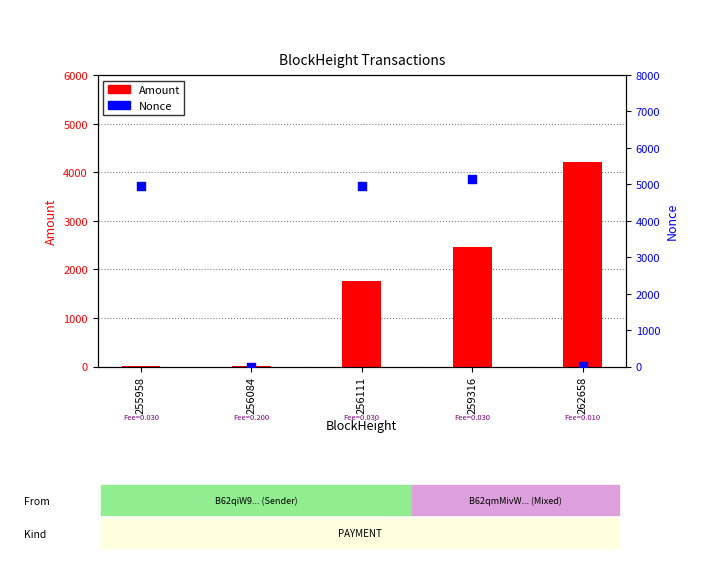

Which series reaches the maximum Y coordinate?

Nonce